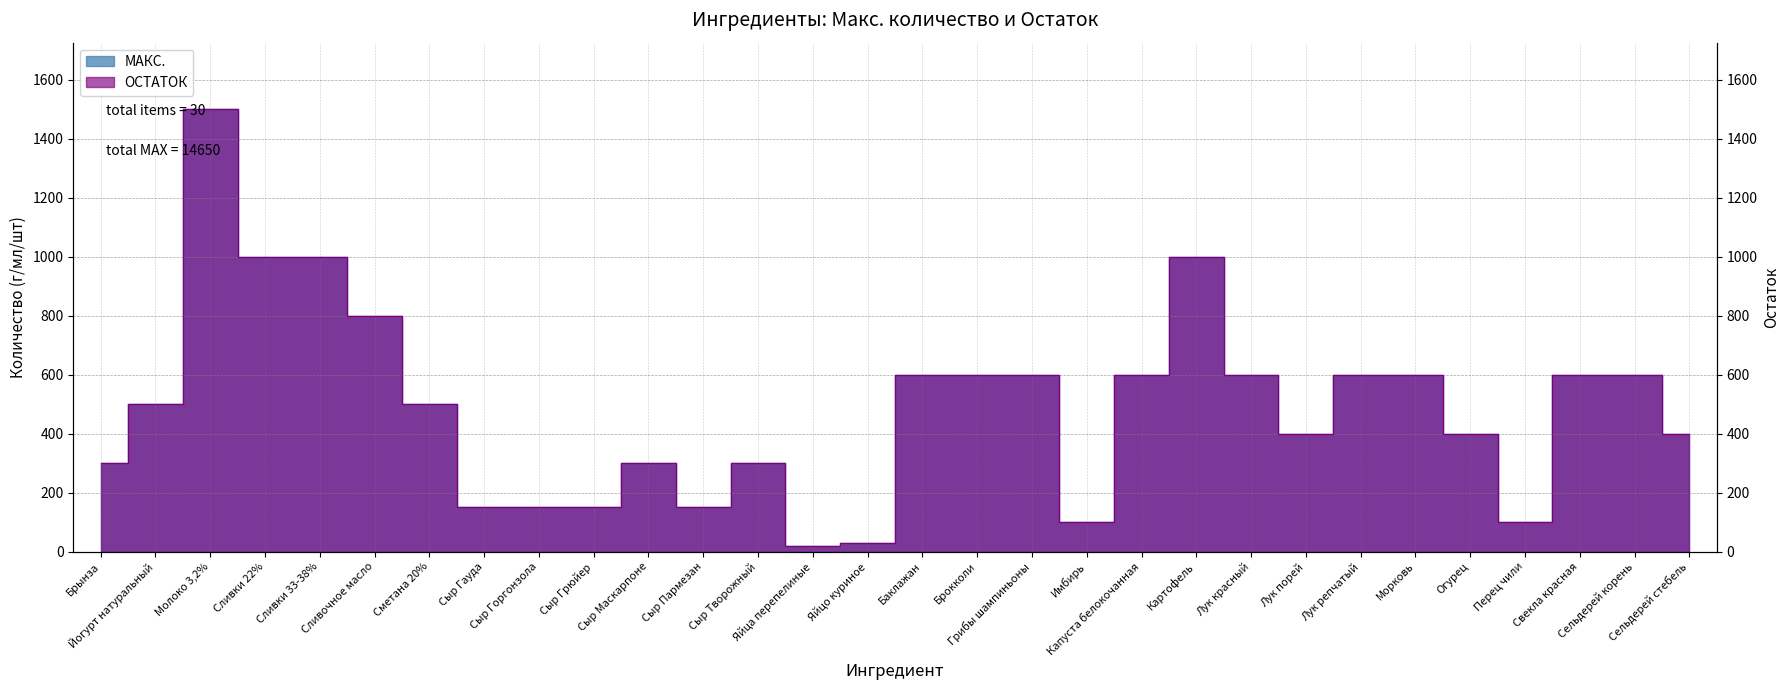

Which category has the highest value in the МАКС. series?

Молоко 3,2%